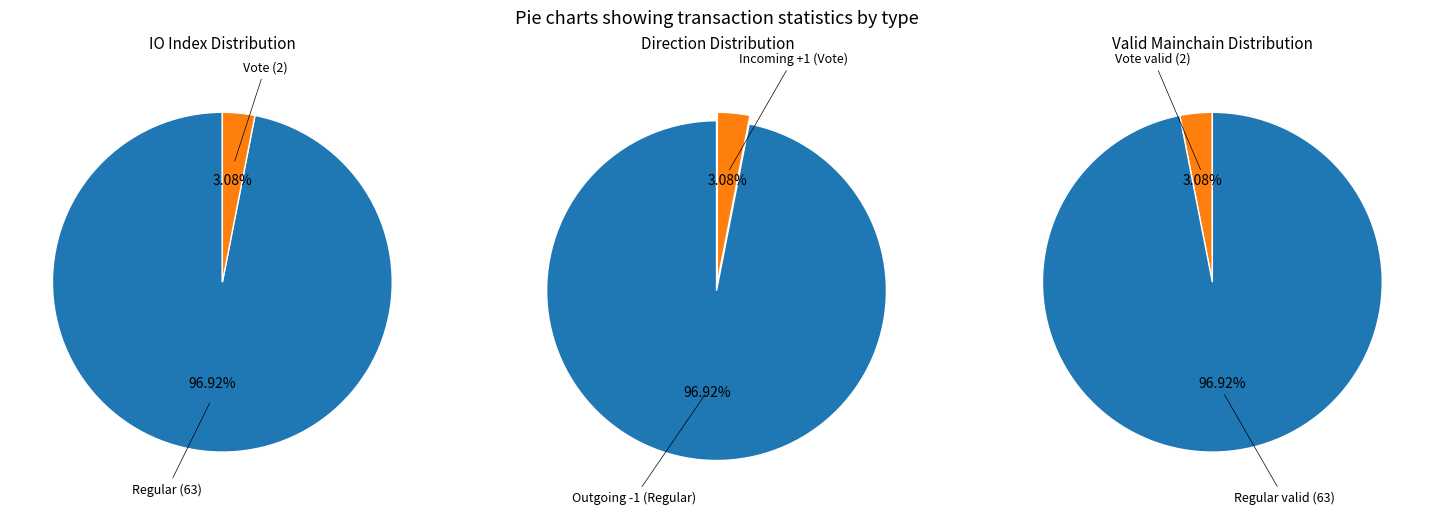

How much of the chart is everything except tx_type?

3.1%